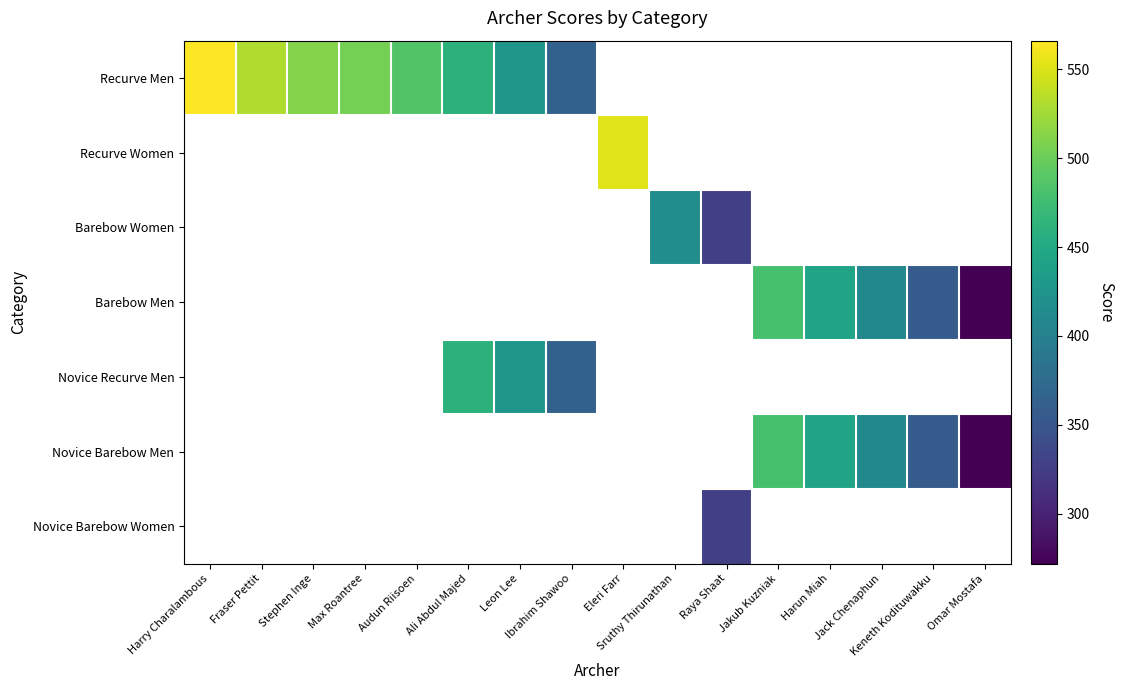

Reading left to right, transcribe all the data shown in this chart.

Recurve Men: Harry Charalambous=566	Fraser Pettit=531	Stephen Inge=512	Max Roantree=505	Audun Riisoen=486	Ali Abdul Majed=461	Leon Lee=428	Ibrahim Shawoo=363	Eleri Farr=0	Sruthy Thirunathan=0	Raya Shaat=0	Jakub Kuzniak=0	Harun Miah=0	Jack Chenaphun=0	Keneth Kodituwakku=0	Omar Mostafa=0
Recurve Women: Harry Charalambous=0	Fraser Pettit=0	Stephen Inge=0	Max Roantree=0	Audun Riisoen=0	Ali Abdul Majed=0	Leon Lee=0	Ibrahim Shawoo=0	Eleri Farr=552	Sruthy Thirunathan=0	Raya Shaat=0	Jakub Kuzniak=0	Harun Miah=0	Jack Chenaphun=0	Keneth Kodituwakku=0	Omar Mostafa=0
Barebow Women: Harry Charalambous=0	Fraser Pettit=0	Stephen Inge=0	Max Roantree=0	Audun Riisoen=0	Ali Abdul Majed=0	Leon Lee=0	Ibrahim Shawoo=0	Eleri Farr=0	Sruthy Thirunathan=416	Raya Shaat=328	Jakub Kuzniak=0	Harun Miah=0	Jack Chenaphun=0	Keneth Kodituwakku=0	Omar Mostafa=0
Barebow Men: Harry Charalambous=0	Fraser Pettit=0	Stephen Inge=0	Max Roantree=0	Audun Riisoen=0	Ali Abdul Majed=0	Leon Lee=0	Ibrahim Shawoo=0	Eleri Farr=0	Sruthy Thirunathan=0	Raya Shaat=0	Jakub Kuzniak=480	Harun Miah=444	Jack Chenaphun=409	Keneth Kodituwakku=358	Omar Mostafa=272
Novice Recurve Men: Harry Charalambous=0	Fraser Pettit=0	Stephen Inge=0	Max Roantree=0	Audun Riisoen=0	Ali Abdul Majed=461	Leon Lee=428	Ibrahim Shawoo=363	Eleri Farr=0	Sruthy Thirunathan=0	Raya Shaat=0	Jakub Kuzniak=0	Harun Miah=0	Jack Chenaphun=0	Keneth Kodituwakku=0	Omar Mostafa=0
Novice Barebow Men: Harry Charalambous=0	Fraser Pettit=0	Stephen Inge=0	Max Roantree=0	Audun Riisoen=0	Ali Abdul Majed=0	Leon Lee=0	Ibrahim Shawoo=0	Eleri Farr=0	Sruthy Thirunathan=0	Raya Shaat=0	Jakub Kuzniak=480	Harun Miah=444	Jack Chenaphun=409	Keneth Kodituwakku=358	Omar Mostafa=272
Novice Barebow Women: Harry Charalambous=0	Fraser Pettit=0	Stephen Inge=0	Max Roantree=0	Audun Riisoen=0	Ali Abdul Majed=0	Leon Lee=0	Ibrahim Shawoo=0	Eleri Farr=0	Sruthy Thirunathan=0	Raya Shaat=328	Jakub Kuzniak=0	Harun Miah=0	Jack Chenaphun=0	Keneth Kodituwakku=0	Omar Mostafa=0